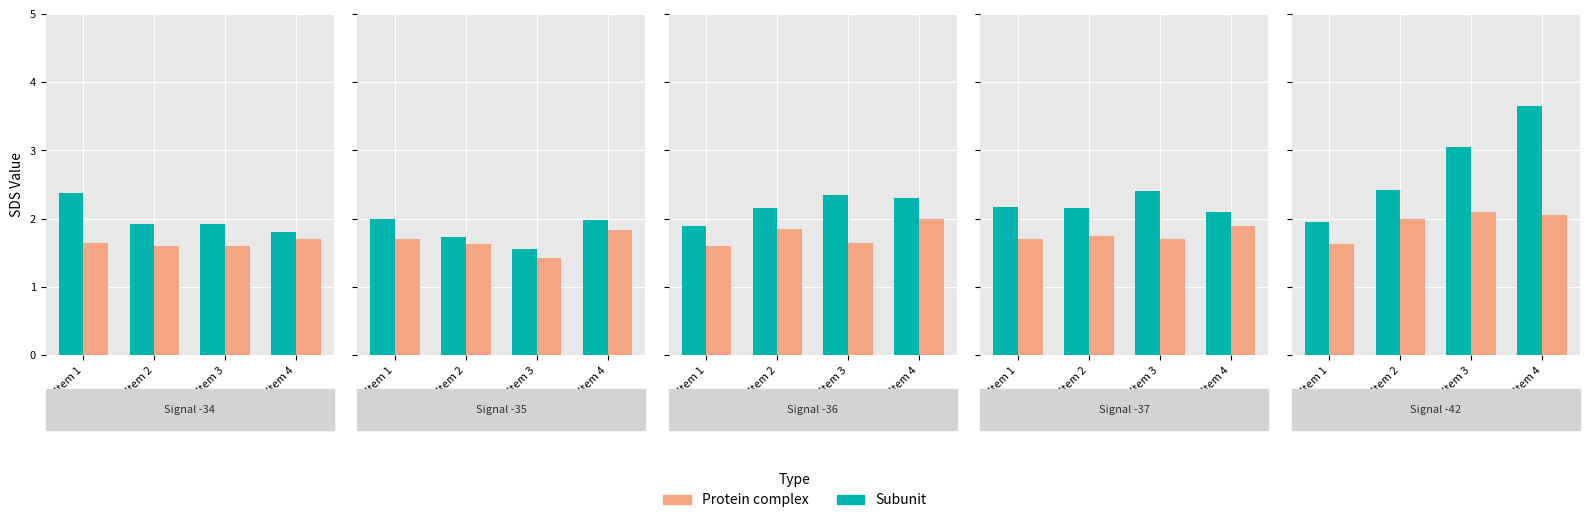

True or false: Subunit has a value of 3.6 at Item 4.

True